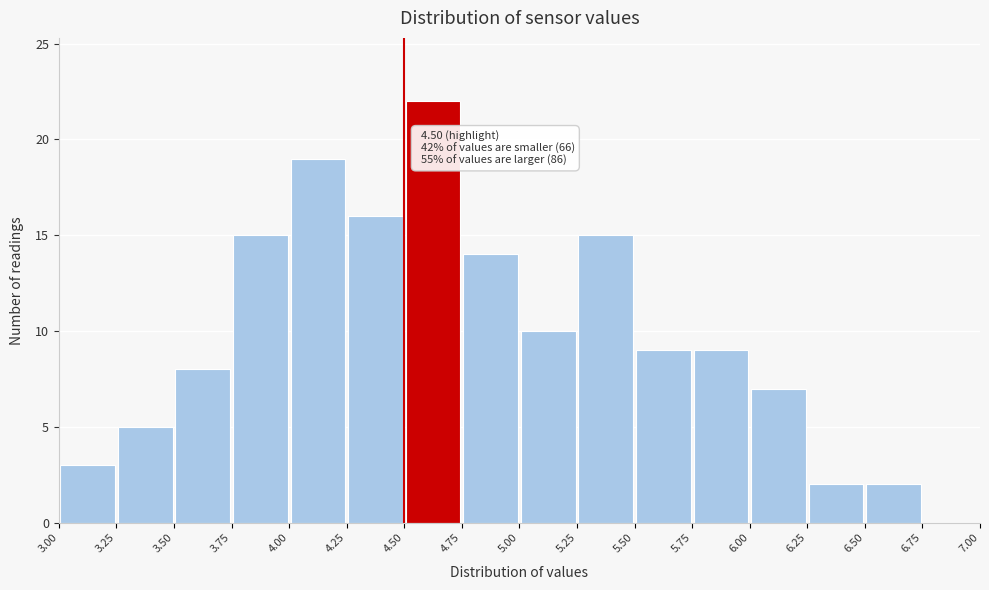

Over which range of the x-axis is the bar tallest?

4.50 to 4.75